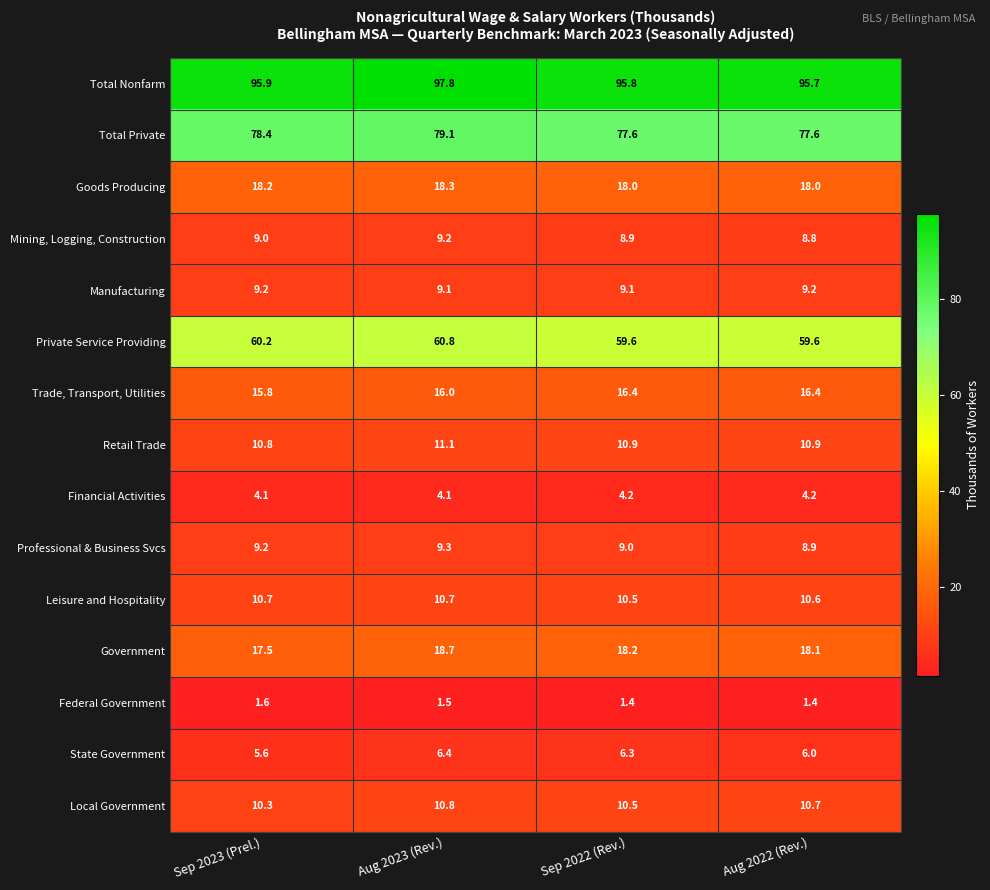

At Aug 2022 (Rev.), list the series in order from largest to smallest.

Total Nonfarm, Total Private, Private Service Providing, Government, Goods Producing, Trade, Transport, Utilities, Retail Trade, Local Government, Leisure and Hospitality, Manufacturing, Professional & Business Svcs, Mining, Logging, Construction, State Government, Financial Activities, Federal Government